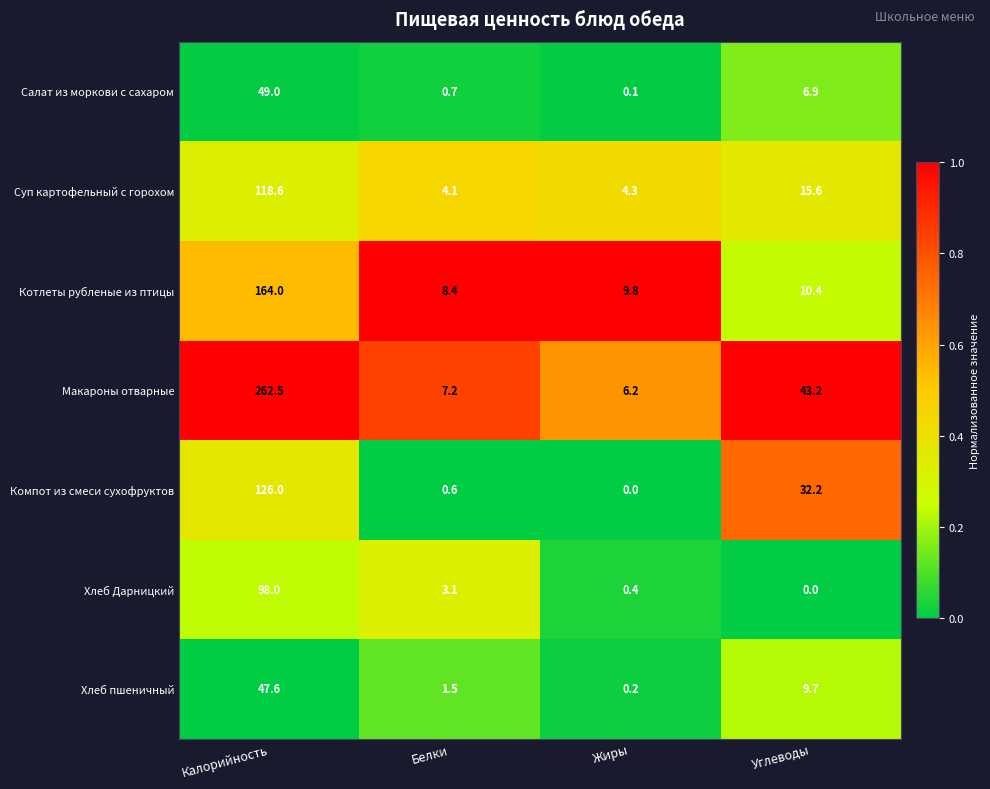

Is it true that Салат из моркови с сахаром equals 0.7 at Белки?

True